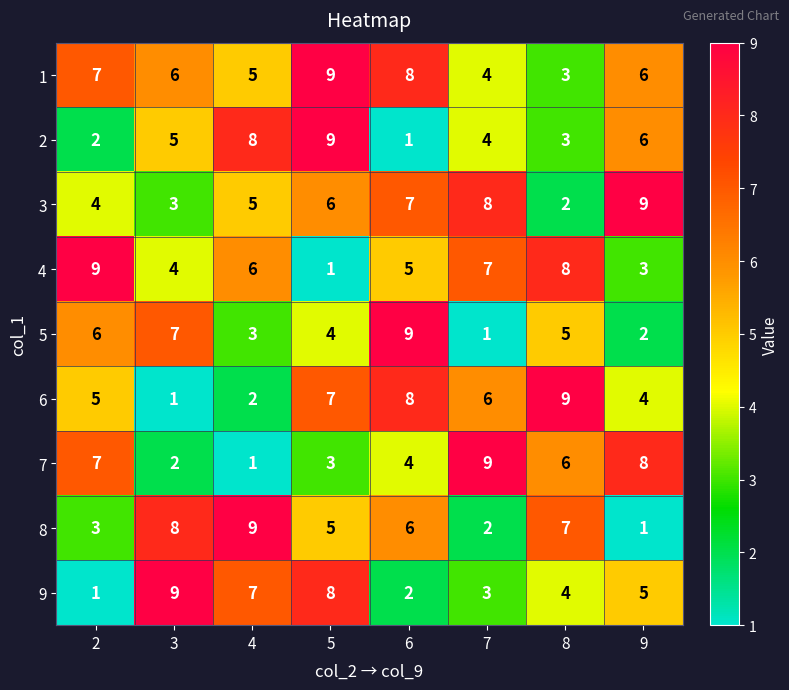

What is the spread (max minus min) of values at 3?

8